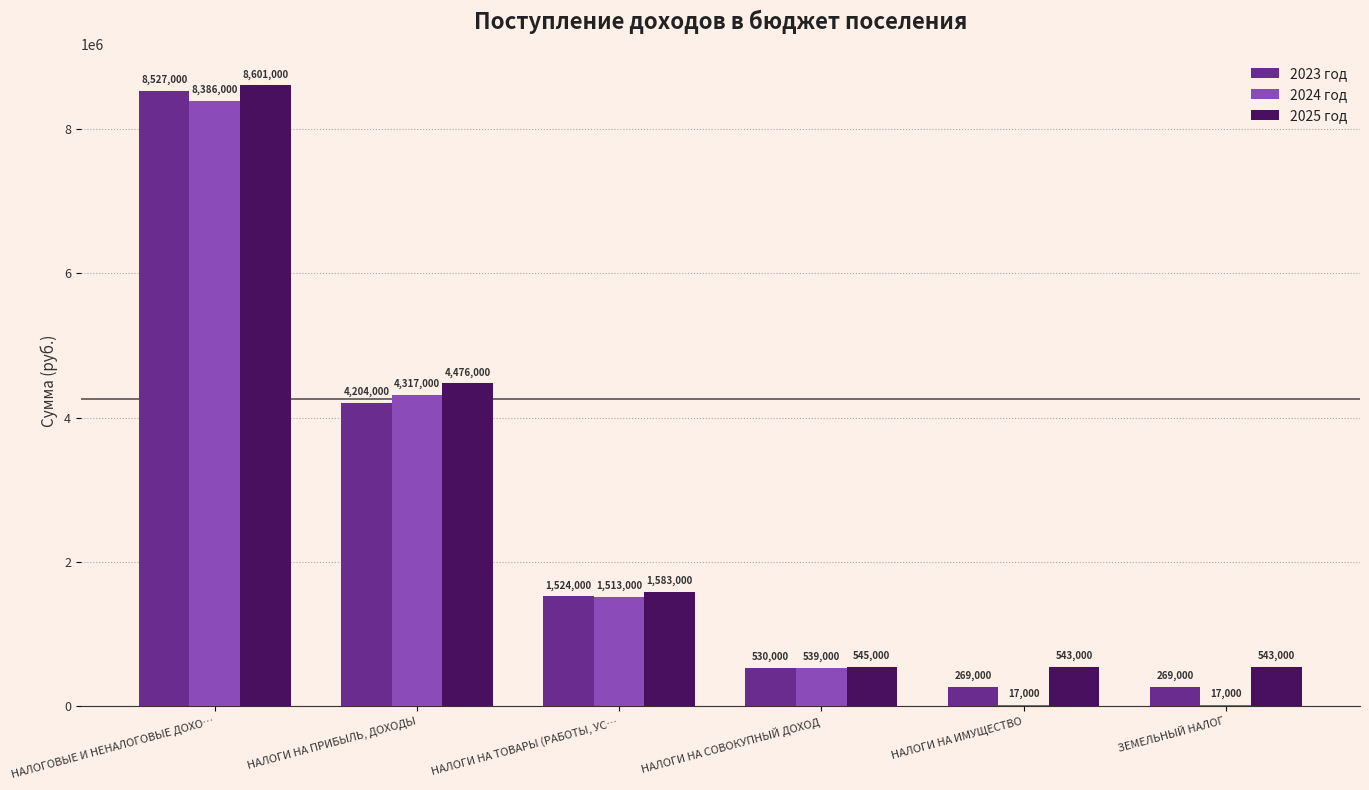

Which category has the highest value in the 2023 год series?

НАЛОГОВЫЕ И НЕНАЛОГОВЫЕ ДОХО…